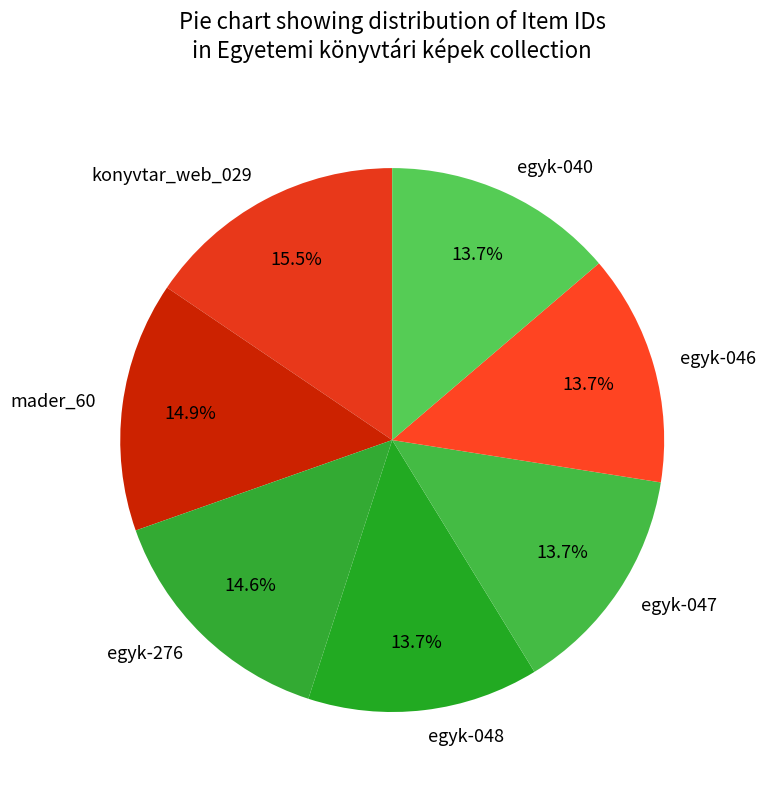

Which has a higher value, egyk-046 or egyk-276?

egyk-276